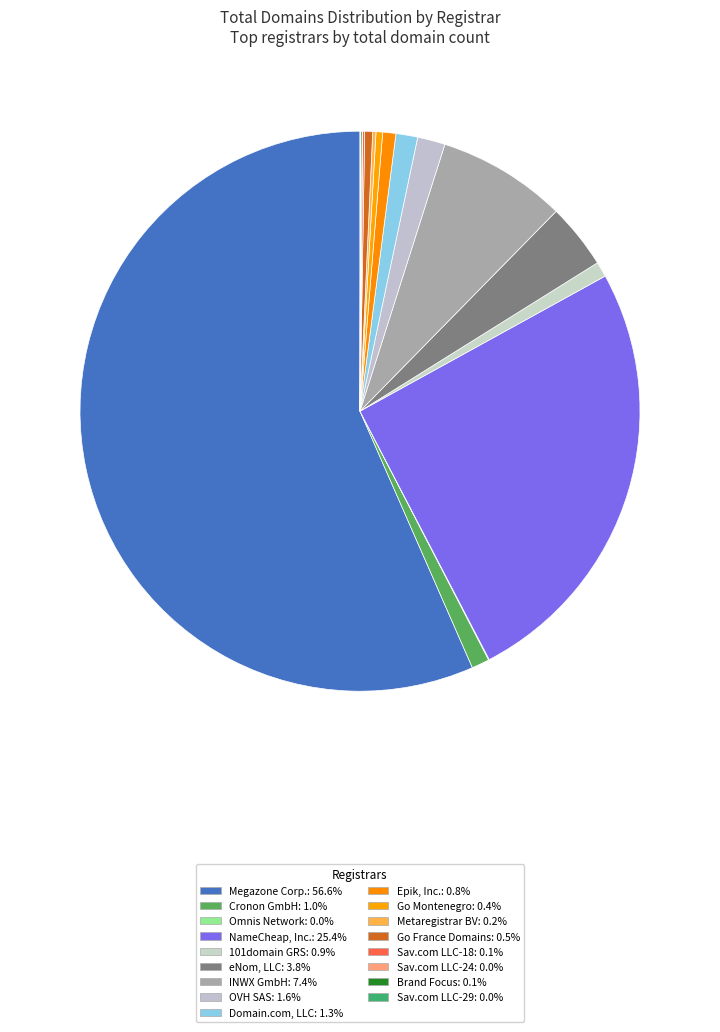

What is the smallest slice in the pie chart?

Omnis Network